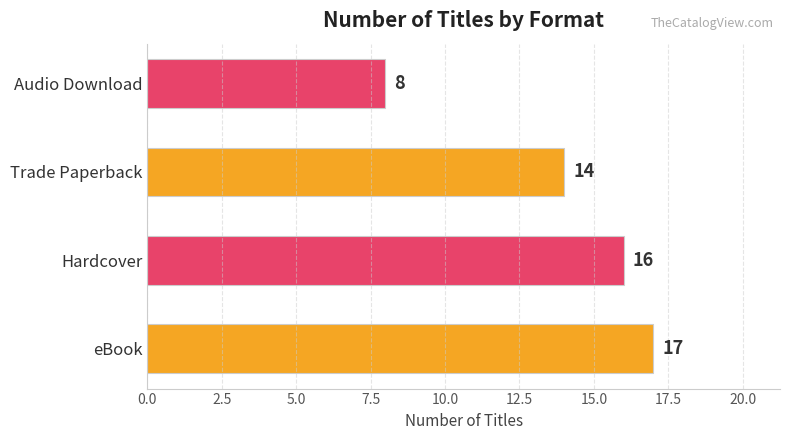

Reading bottom to top, transcribe all the data shown in this chart.

eBook=17	Hardcover=16	Trade Paperback=14	Audio Download=8